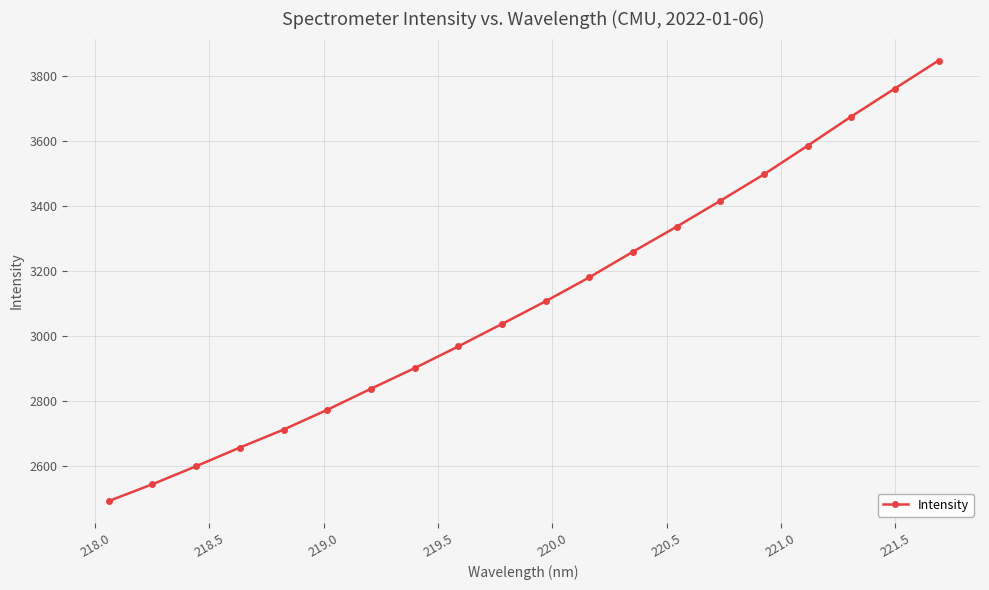

What is the difference between the second highest and minimum values?

1270.2